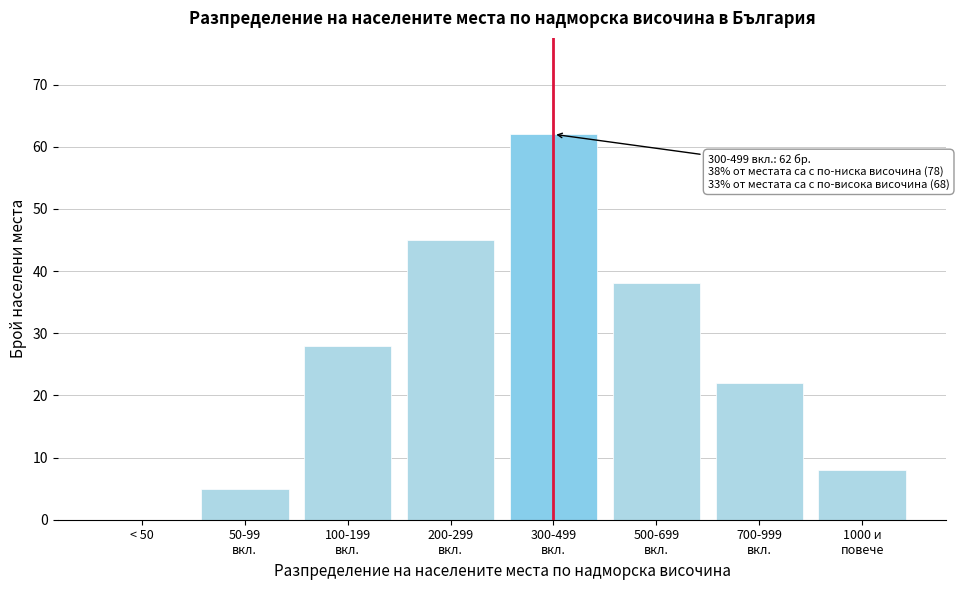

What is the sum of all values?

208